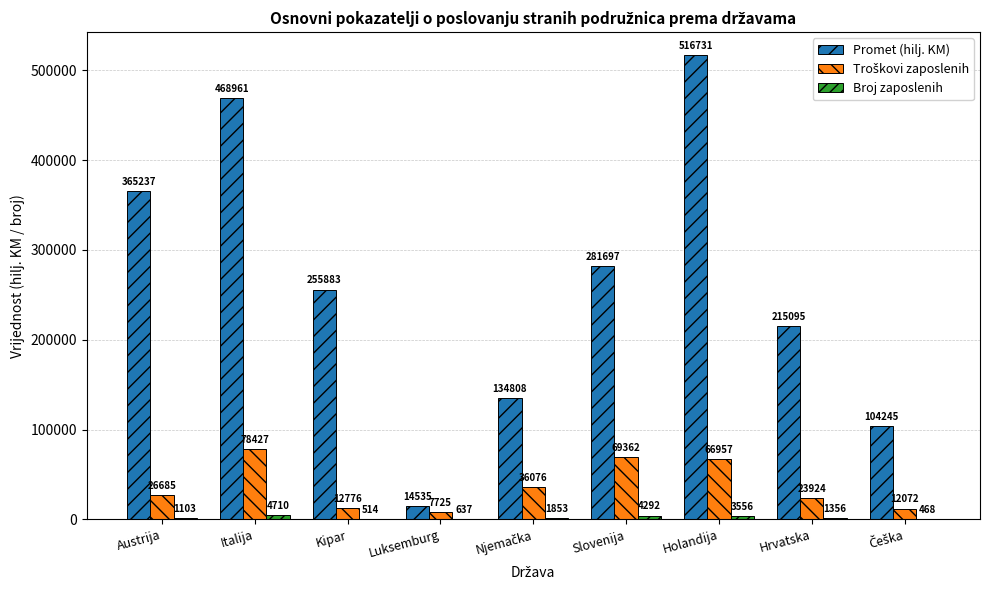

Does the chart contain stacked bars?

No